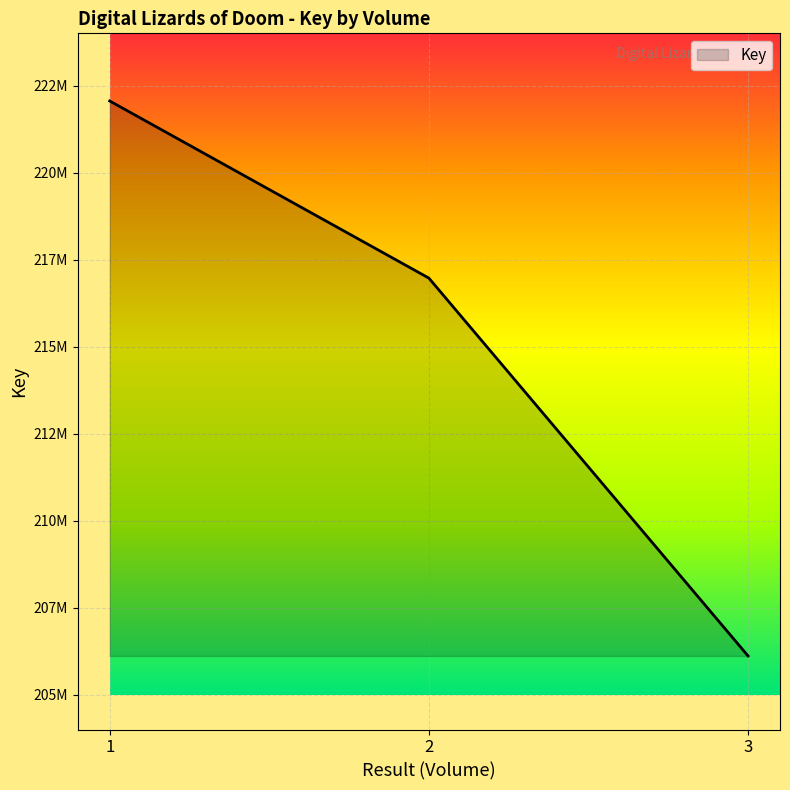

What is the sum of all values?

645137146